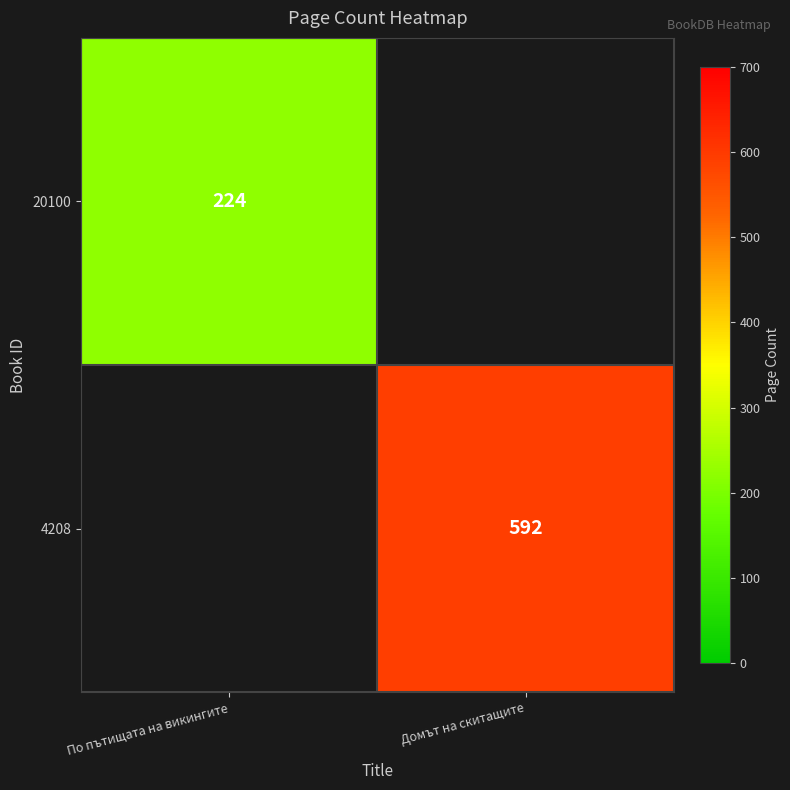

Which category has the highest value across all series?

Домът на скитащите